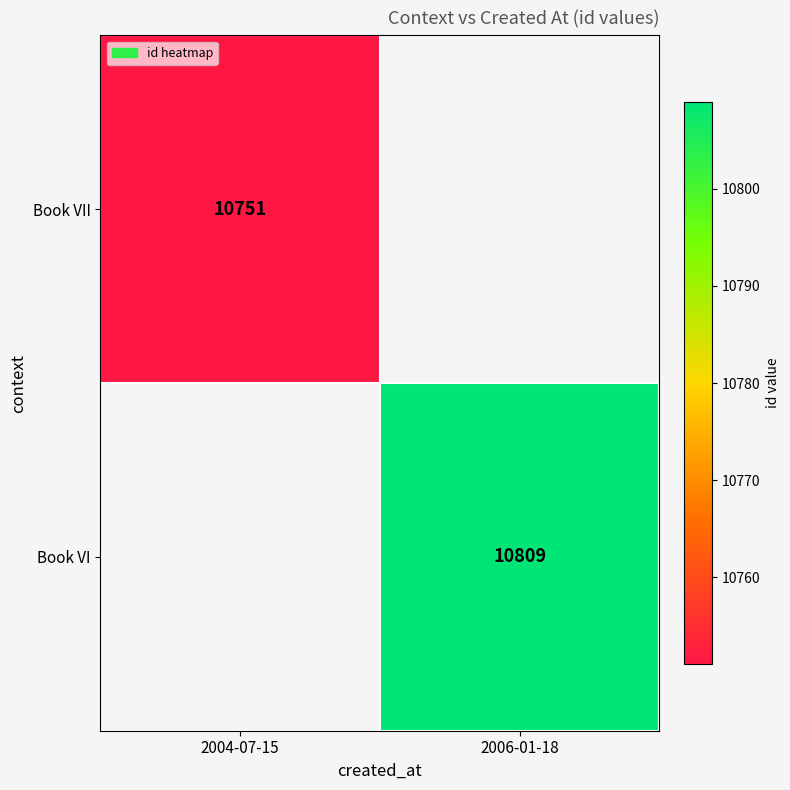

True or false: Book VII has a value of 5254 at 2004-07-15.

False